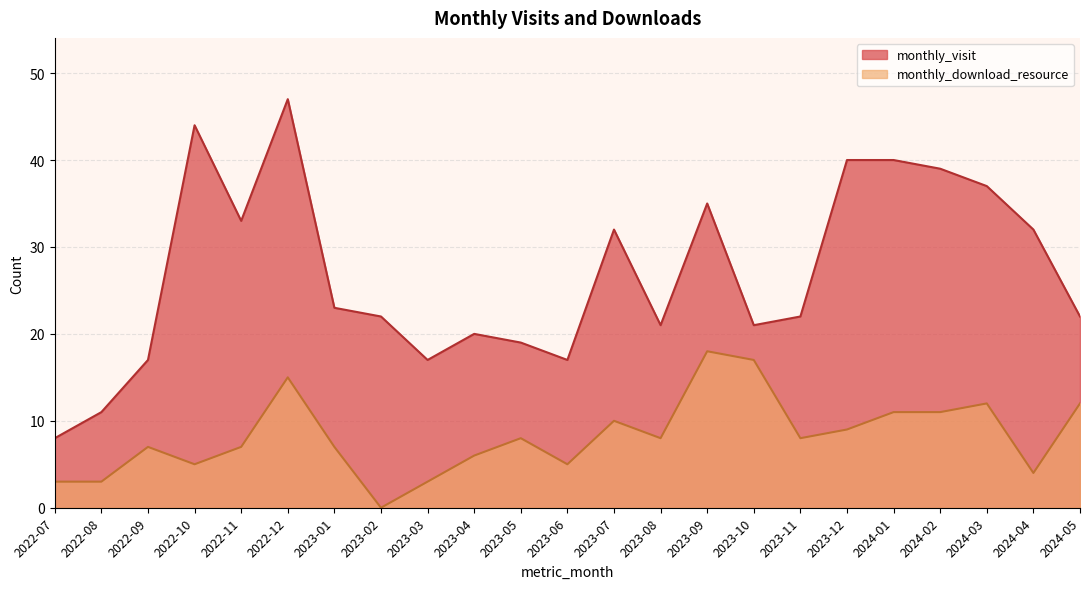

True or false: monthly_download_resource has a value of 7 at 2024-04.

False